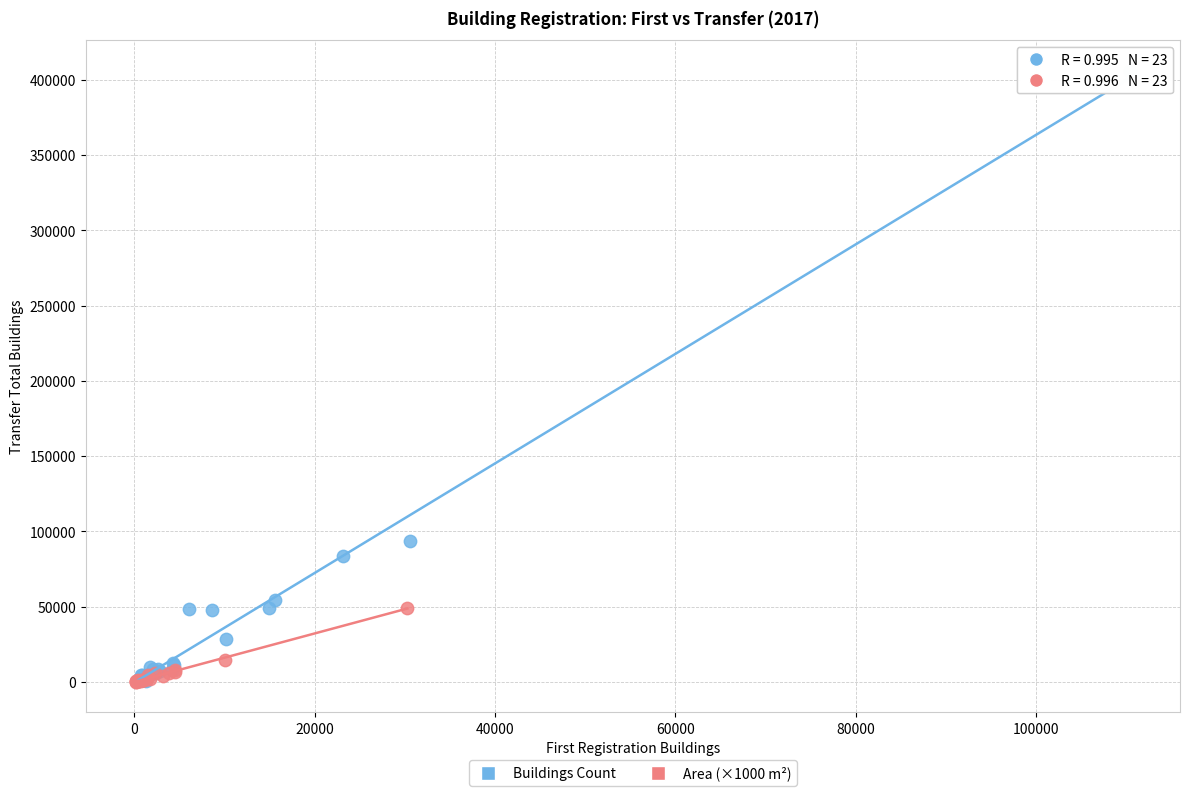

Which series has the largest Y range (max minus min)?

Buildings Count